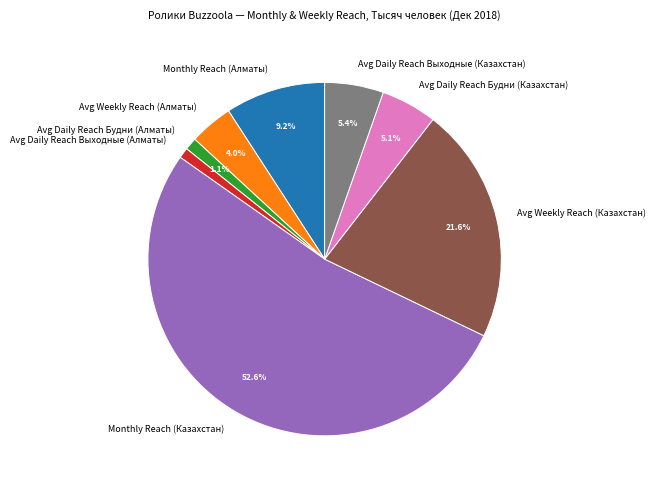

How many segments does this pie chart have?

8